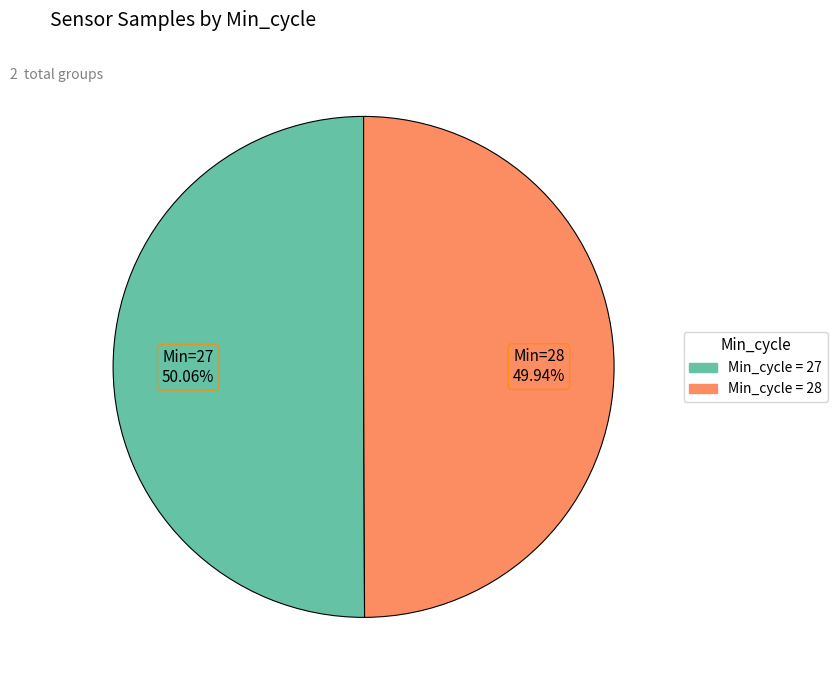

Is there any slice that represents more than half of the pie?

Yes